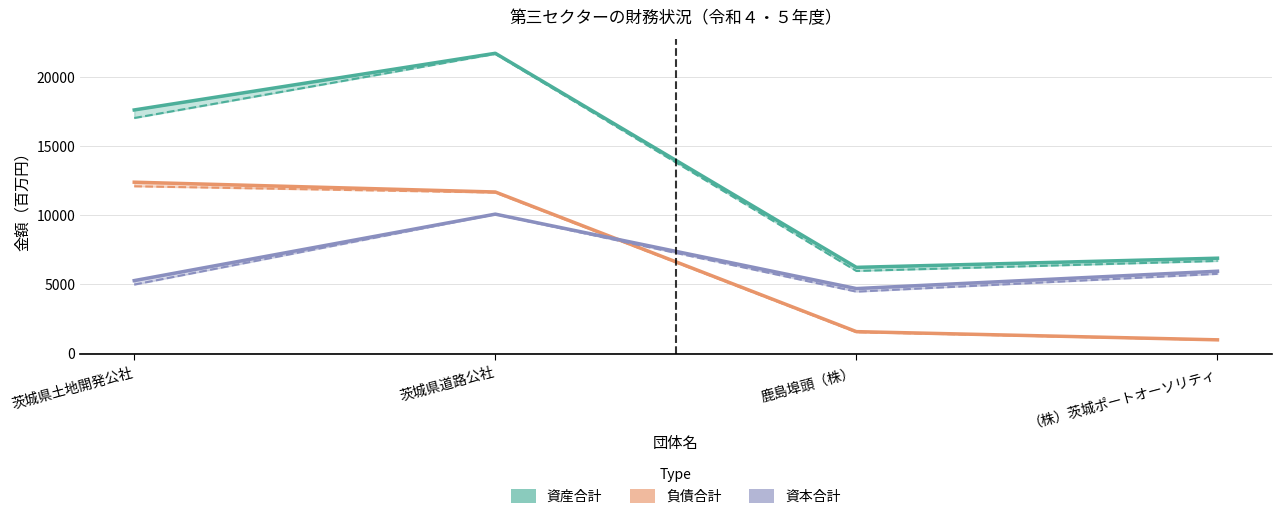

True or false: 資本合計（令和５年度） and 資産合計（令和５年度） cross at least once.

False